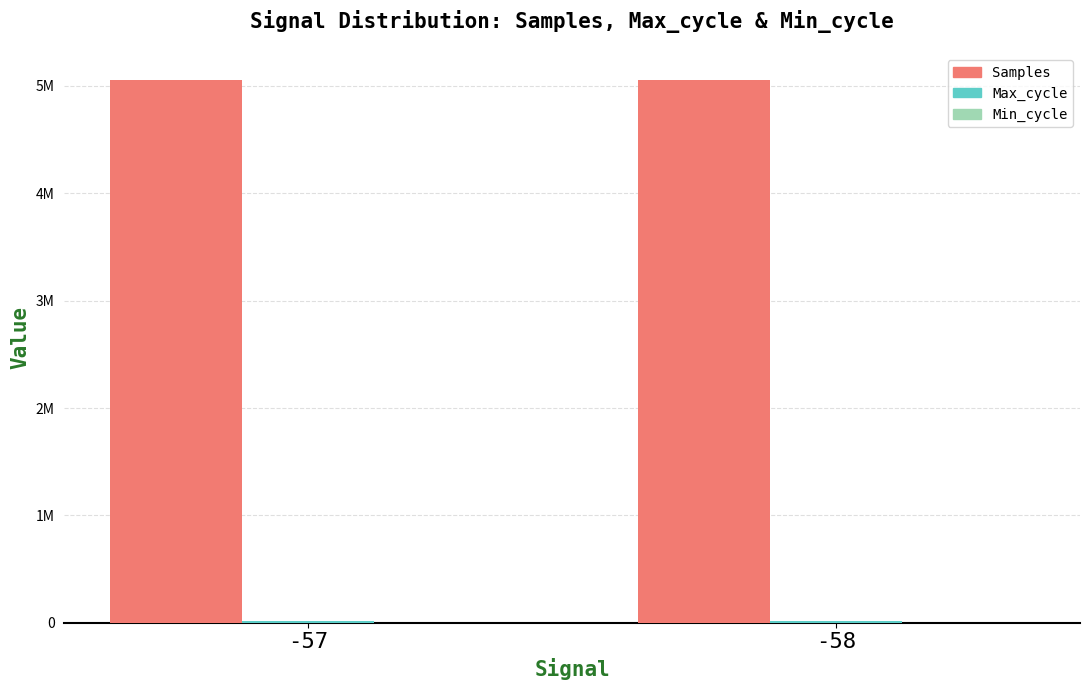

Reading right to left, extract all data points from this chart.

Samples: 5054668	5052707
Max_cycle: 20127	20025
Min_cycle: 28	28